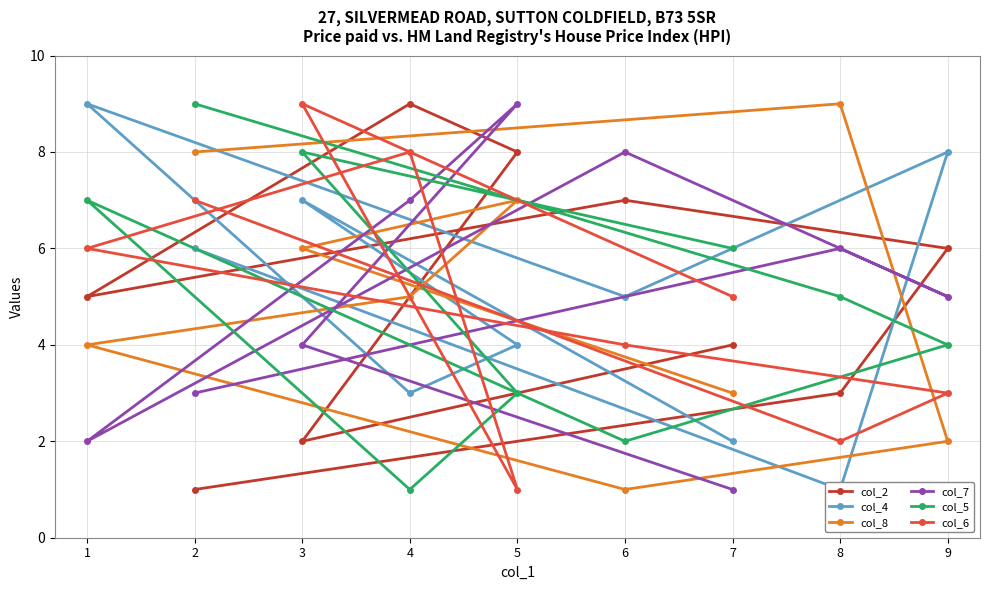

Reading left to right, list all the values displayed in this chart.

col_2: 1	3	6	7	5	9	8	2	4
col_4: 6	1	8	5	9	3	4	7	2
col_8: 8	9	2	1	4	5	7	6	3
col_7: 3	6	5	8	2	7	9	4	1
col_5: 9	5	4	2	7	1	3	8	6
col_6: 7	2	3	4	6	8	1	9	5